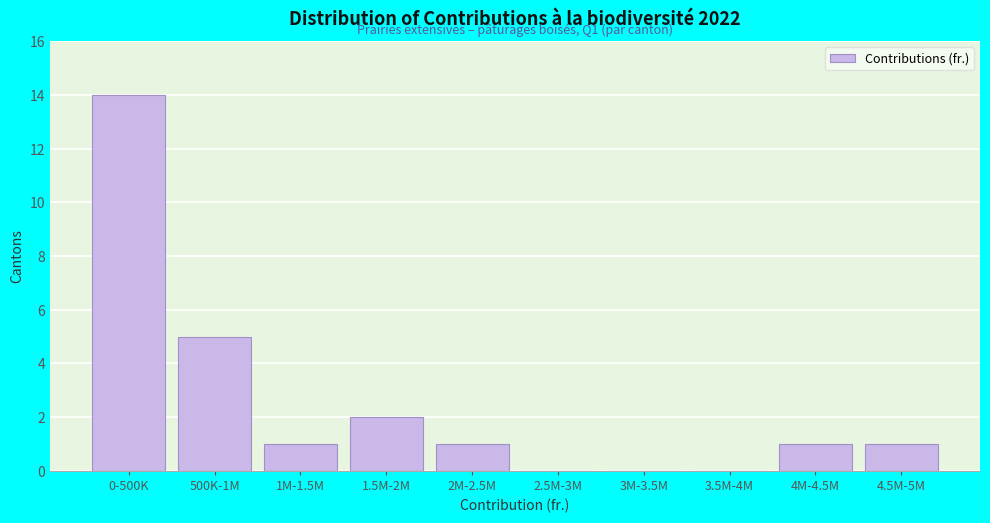

Reading left to right, what are all the values shown in this chart?

0-500K=14	500K-1M=5	1M-1.5M=1	1.5M-2M=2	2M-2.5M=1	2.5M-3M=0	3M-3.5M=0	3.5M-4M=0	4M-4.5M=1	4.5M-5M=1